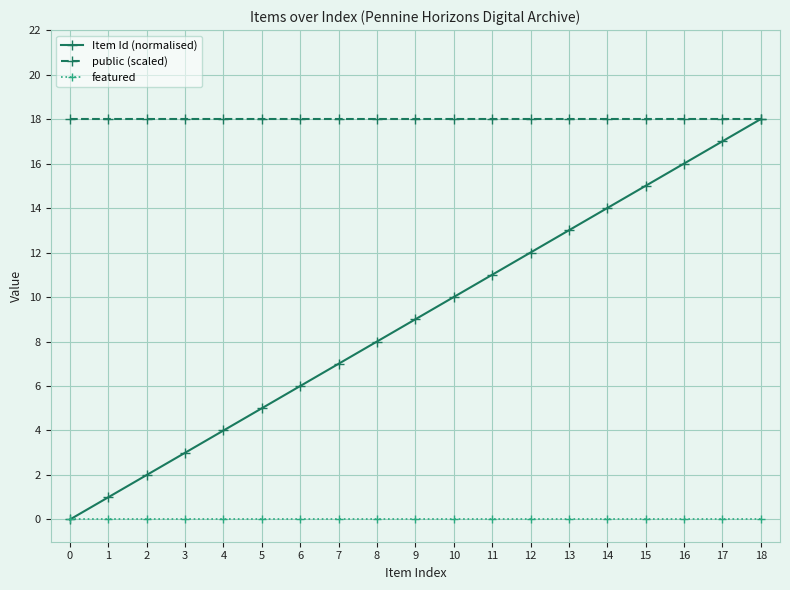

At which category is the sum across all series the highest?

18